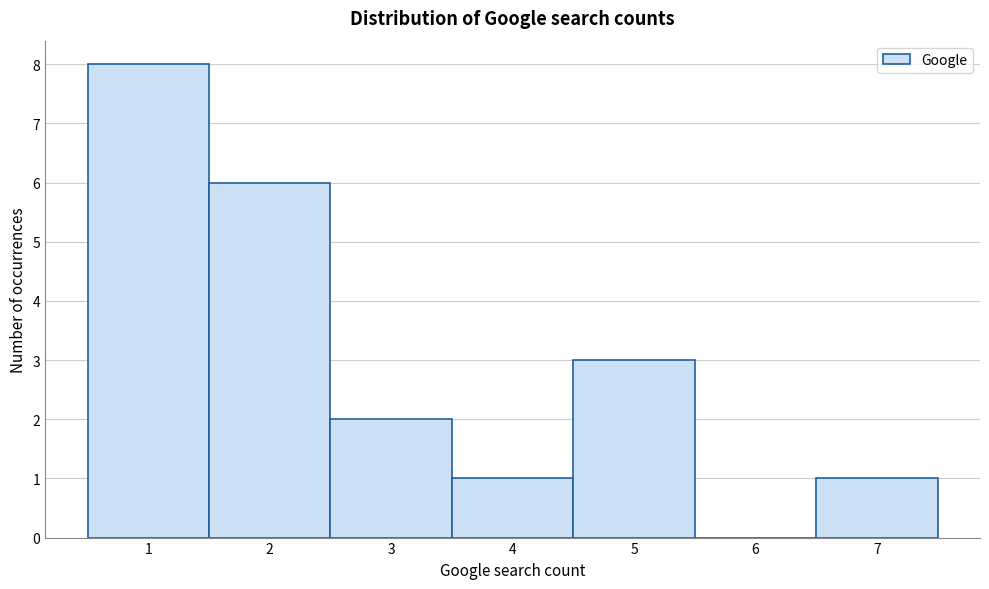

Over which range of the x-axis is the bar tallest?

0.5 to 1.5